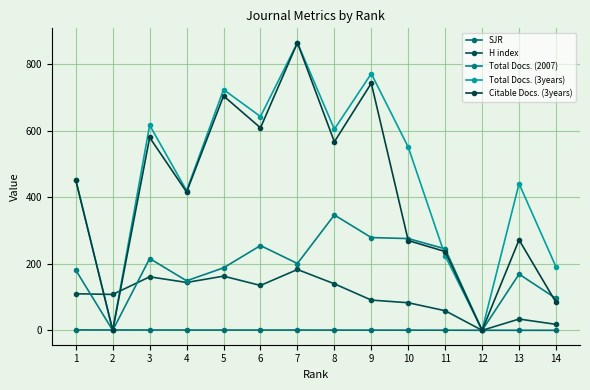

Reading right to left, what are all the values shown in this chart?

SJR: 0.1	0.2	0.2	0.5	0.6	0.7	0.7	0.9	0.9	1.0	1.0	1.0	1.1	1.3
H index: 18.0	34.0	0.0	59.0	83.0	91.0	140.0	183.0	135.0	163.0	144.0	161.0	108.0	110.0
Total Docs. (2007): 96.0	169.0	0.0	245.0	276.0	279.0	347.0	201.0	255.0	188.0	149.0	216.0	0.0	181.0
Total Docs. (3years): 191.0	441.0	1.0	224.0	551.0	772.0	605.0	865.0	643.0	724.0	420.0	617.0	0.0	453.0
Citable Docs. (3years): 84.0	272.0	0.0	237.0	270.0	743.0	567.0	865.0	609.0	705.0	416.0	580.0	0.0	451.0